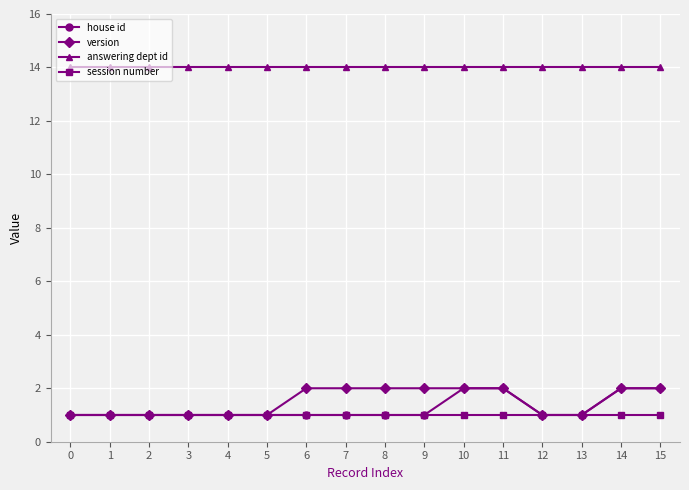

What is the value of the session number point at the 11th from the left?

1